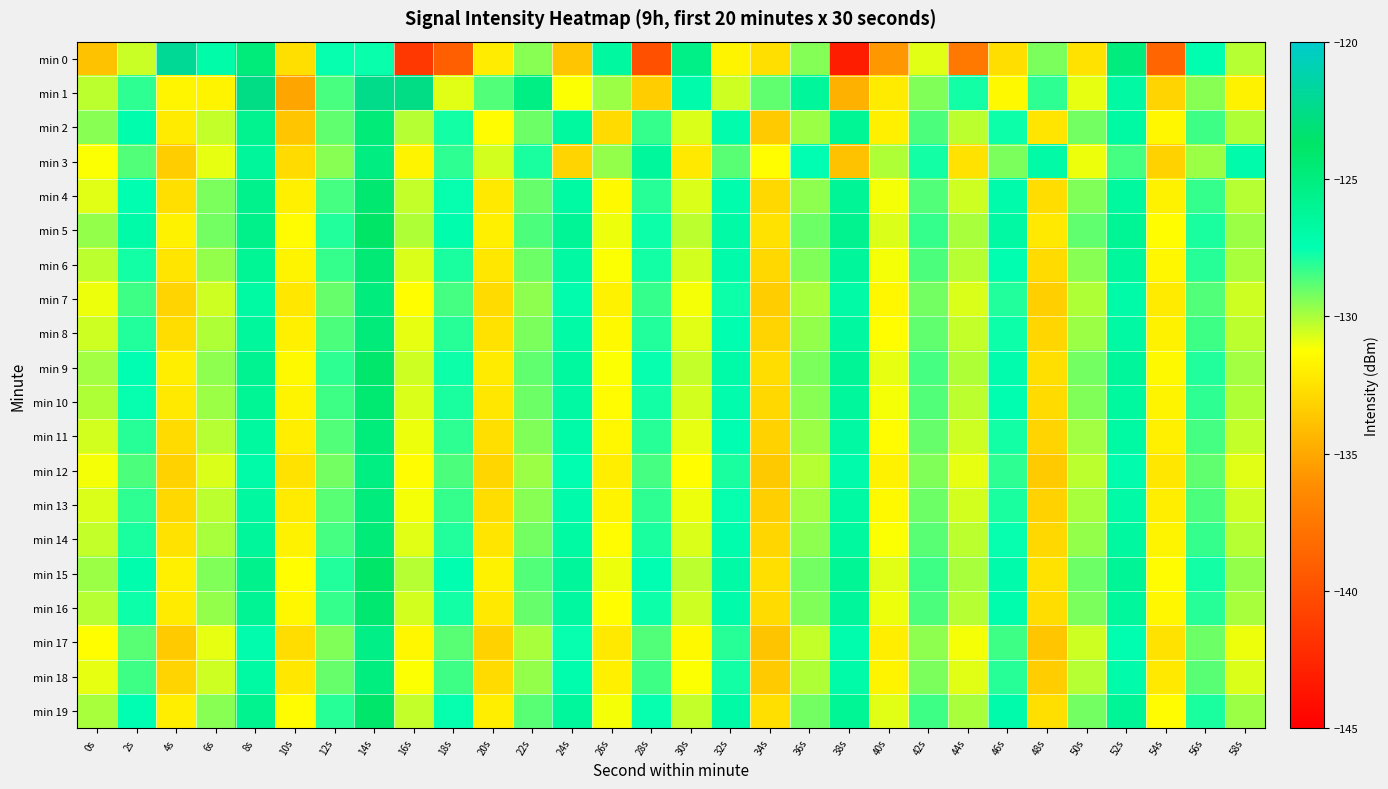

Between 46s and 52s, which series saw the biggest shift?

min 0